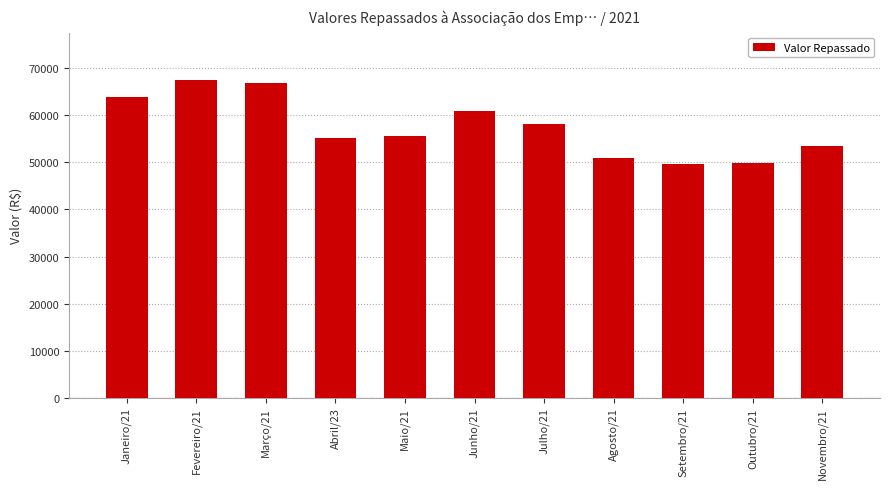

Is it true that the value at Novembro/21 is 19574.9?

False